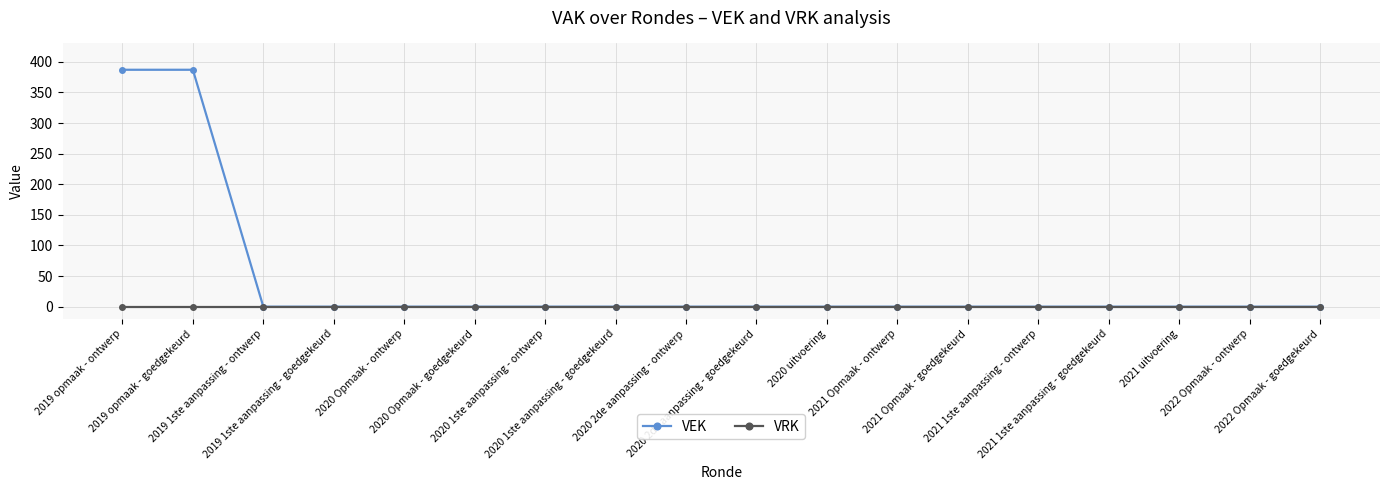

Count the number of data series in this chart.

2